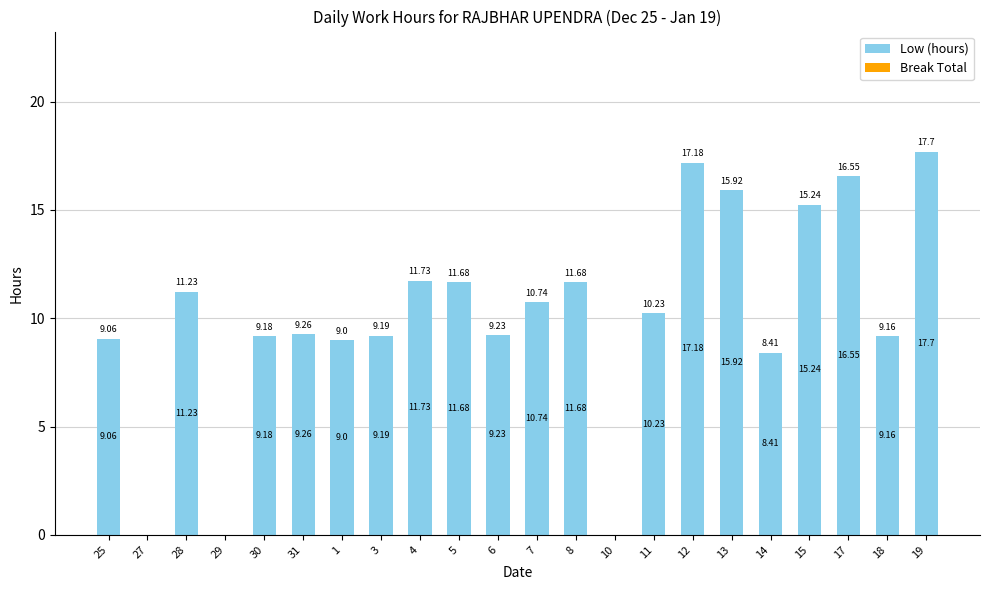

What is the change in value from 15 to 19?

+2.5